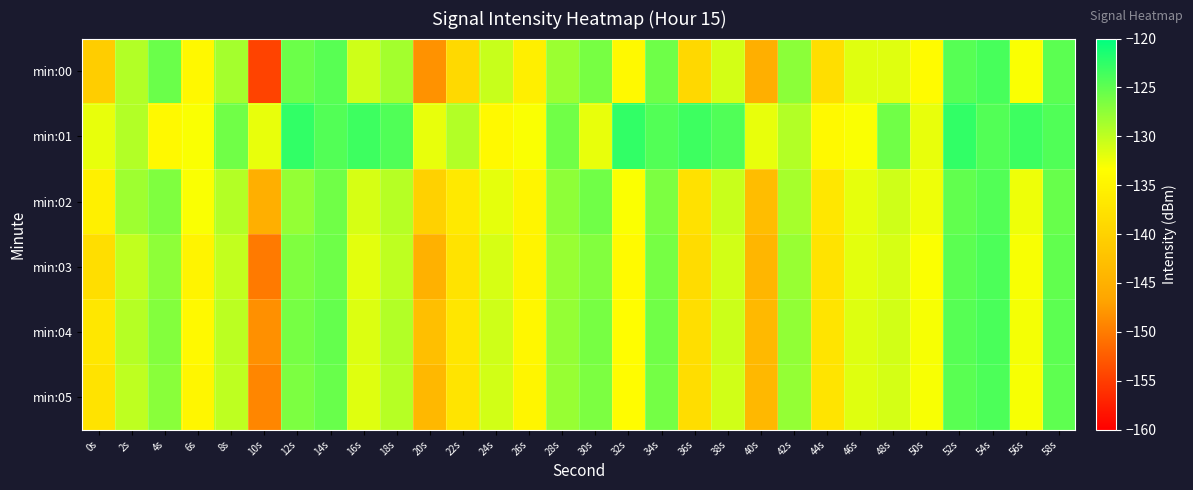

Reading left to right, extract all data points from this chart.

min:00: 0s=-140.8	2s=-129.4	4s=-125.6	6s=-134.2	8s=-128.6	10s=-154.6	12s=-125.6	14s=-124.6	16s=-130.8	18s=-128.6	20s=-148.2	22s=-138.8	24s=-130.4	26s=-135.6	28s=-128.1	30s=-126.3	32s=-134.1	34s=-125.8	36s=-139.1	38s=-131.0	40s=-145.2	42s=-127.3	44s=-138.3	46s=-131.7	48s=-131.7	50s=-133.8	52s=-124.5	54s=-123.8	56s=-133.1	58s=-124.8
min:01: 0s=-132.1	2s=-129.4	4s=-134.2	6s=-133.1	8s=-125.9	10s=-132.2	12s=-122.6	14s=-124.4	16s=-123.2	18s=-124.3	20s=-132.1	22s=-129.4	24s=-134.2	26s=-133.1	28s=-125.9	30s=-132.2	32s=-122.6	34s=-124.4	36s=-123.2	38s=-124.3	40s=-132.1	42s=-129.4	44s=-134.2	46s=-133.1	48s=-125.9	50s=-132.2	52s=-122.6	54s=-124.4	56s=-123.2	58s=-124.3
min:02: 0s=-135.5	2s=-128.3	4s=-126.7	6s=-133.1	8s=-129.4	10s=-145.2	12s=-127.8	14s=-125.9	16s=-131.2	18s=-129.6	20s=-140.1	22s=-136.5	24s=-132.0	26s=-134.8	28s=-127.5	30s=-125.9	32s=-133.2	34s=-126.5	36s=-137.8	38s=-130.5	40s=-143.1	42s=-128.7	44s=-136.9	46s=-132.1	48s=-130.8	50s=-132.5	52s=-125.1	54s=-124.3	56s=-132.5	58s=-125.4
min:03: 0s=-138.2	2s=-130.1	4s=-127.5	6s=-135.0	8s=-130.2	10s=-150.1	12s=-126.7	14s=-125.8	16s=-131.9	18s=-130.0	20s=-145.0	22s=-137.5	24s=-131.2	26s=-135.0	28s=-128.0	30s=-126.8	32s=-134.0	34s=-126.2	36s=-138.5	38s=-131.0	40s=-144.2	42s=-128.0	44s=-137.5	46s=-131.9	48s=-131.2	50s=-133.2	52s=-124.8	54s=-124.0	56s=-133.0	58s=-125.1
min:04: 0s=-136.8	2s=-129.5	4s=-126.9	6s=-134.2	8s=-129.8	10s=-148.3	12s=-126.2	14s=-125.3	16s=-131.5	18s=-129.3	20s=-142.8	22s=-137.0	24s=-130.8	26s=-134.5	28s=-127.8	30s=-126.3	32s=-133.6	34s=-125.9	36s=-138.2	38s=-130.7	40s=-143.7	42s=-127.6	44s=-137.2	46s=-131.6	48s=-131.0	50s=-132.9	52s=-124.6	54s=-123.9	56s=-132.8	58s=-124.9
min:05: 0s=-137.5	2s=-130.0	4s=-127.2	6s=-134.6	8s=-130.0	10s=-149.2	12s=-126.5	14s=-125.5	16s=-131.7	18s=-129.6	20s=-143.9	22s=-137.2	24s=-131.0	26s=-134.7	28s=-127.9	30s=-126.5	32s=-133.8	34s=-126.1	36s=-138.3	38s=-130.9	40s=-143.9	42s=-127.8	44s=-137.3	46s=-131.7	48s=-131.1	50s=-133.0	52s=-124.7	54s=-124.0	56s=-132.9	58s=-125.0